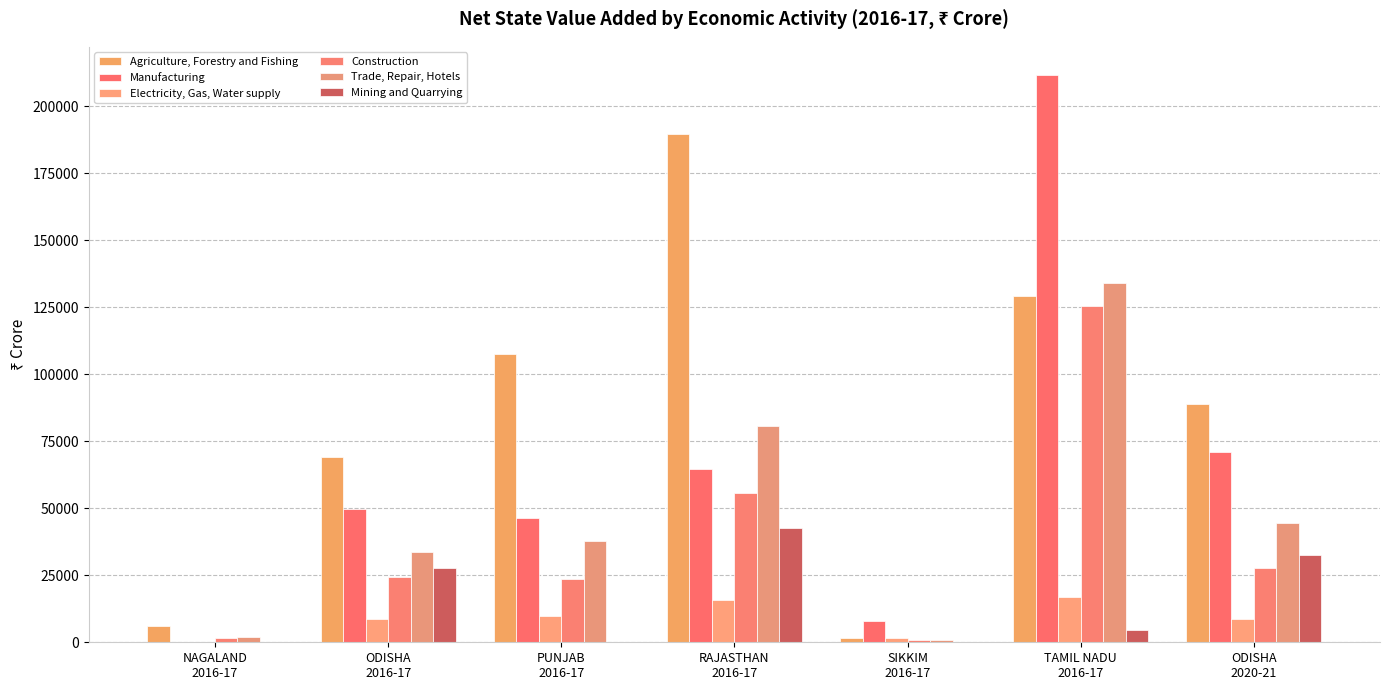

Between SIKKIM
2016-17 and RAJASTHAN
2016-17, which is larger?

RAJASTHAN
2016-17